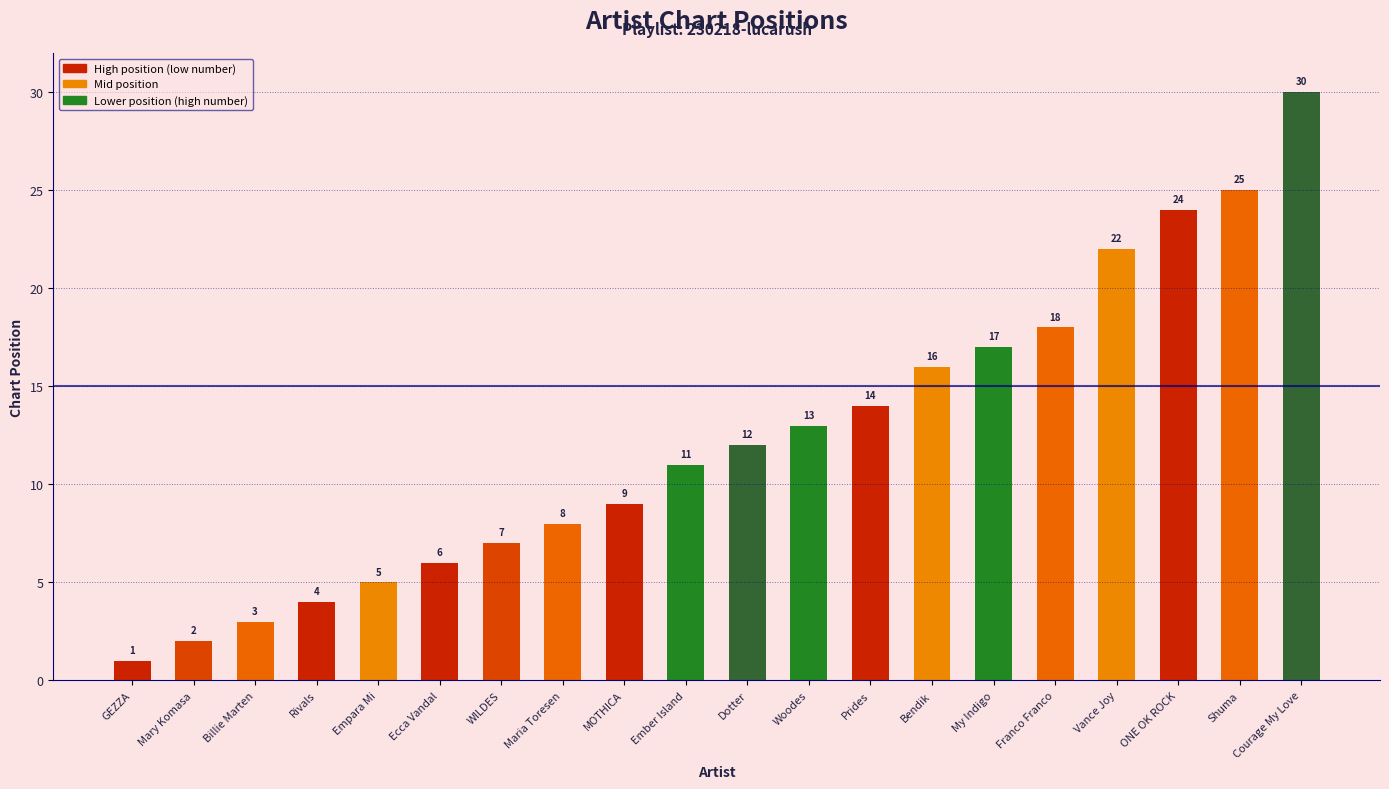

List the labels in order of value, largest first.

Courage My Love, Shuma, ONE OK ROCK, Vance Joy, Franco Franco, My Indigo, Bendik, Prides, Woodes, Dotter, Ember Island, MOTHICA, Maria Toresen, WILDES, Ecca Vandal, Empara Mi, Rivals, Billie Marten, Mary Komasa, GEZZA